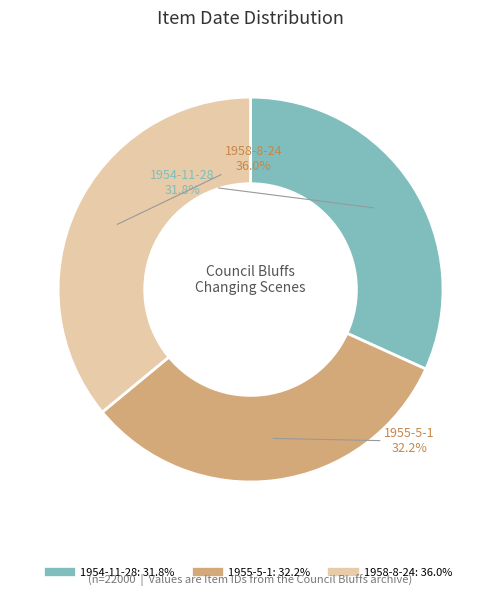

To the nearest percent, what is the difference between the 1958-8-24 and 1955-5-1 slice percentages?

4%